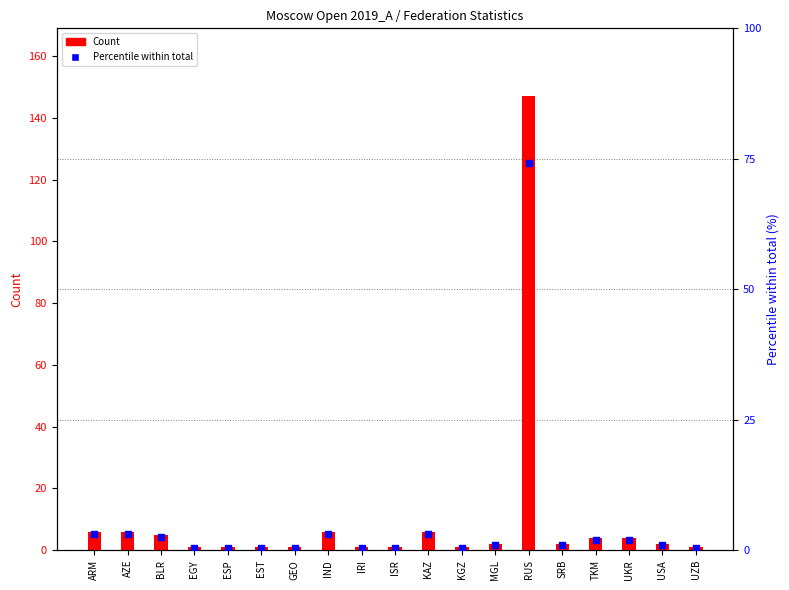

What are all the series names shown in the legend?

Count, Percentile within total